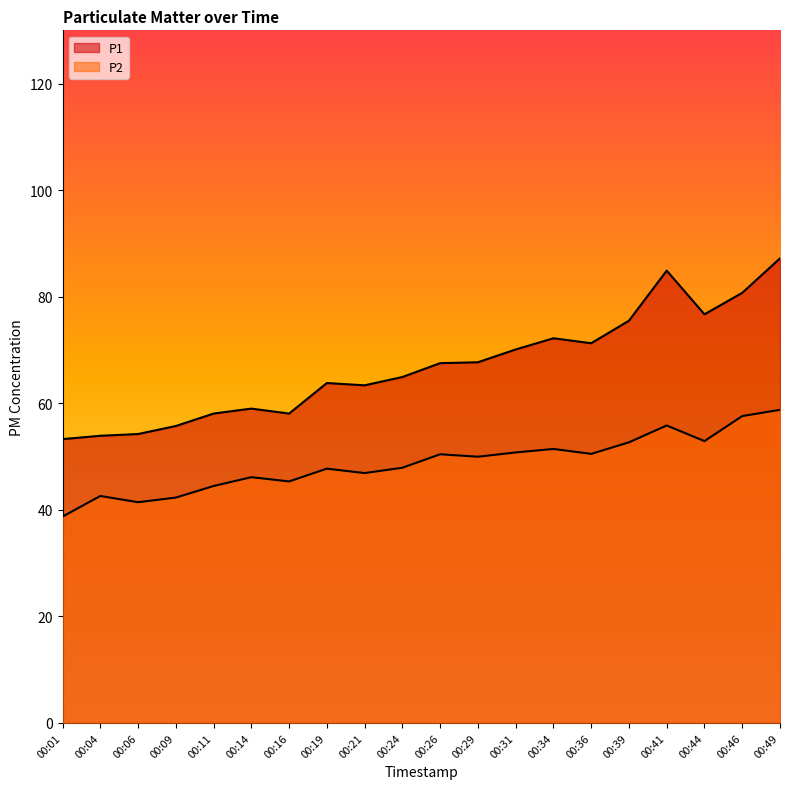

What is the difference between the maximum and minimum values in the P1 series?

33.9